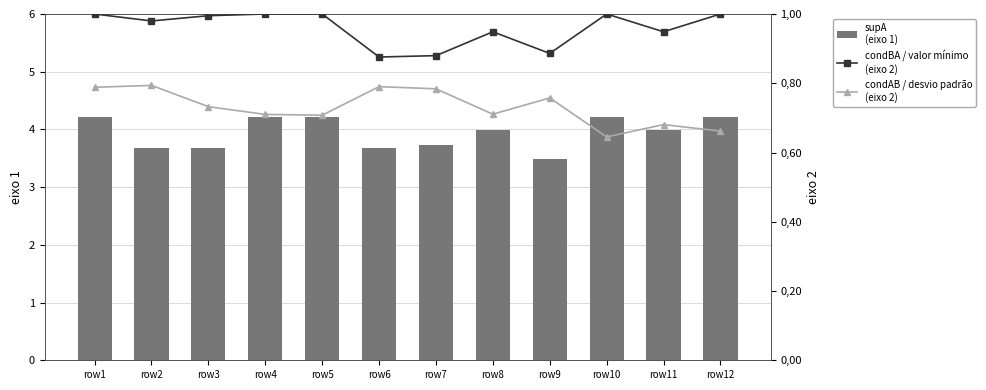

List the labels in order of supA (eixo 1) value, smallest first.

row9, row2, row3, row6, row7, row8, row11, row4, row10, row1, row5, row12